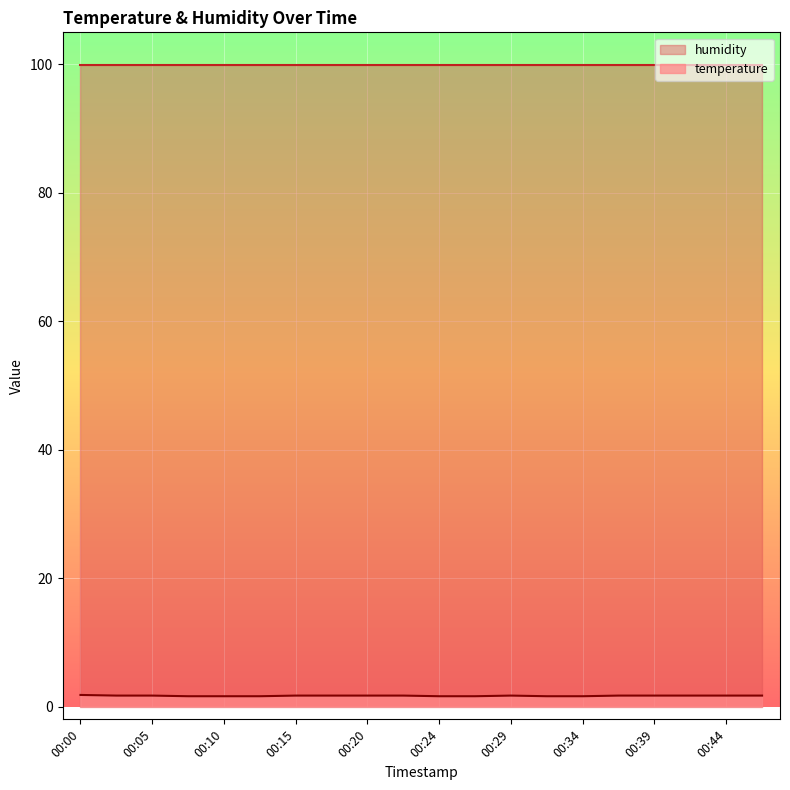

What is the maximum value for humidity?

99.9